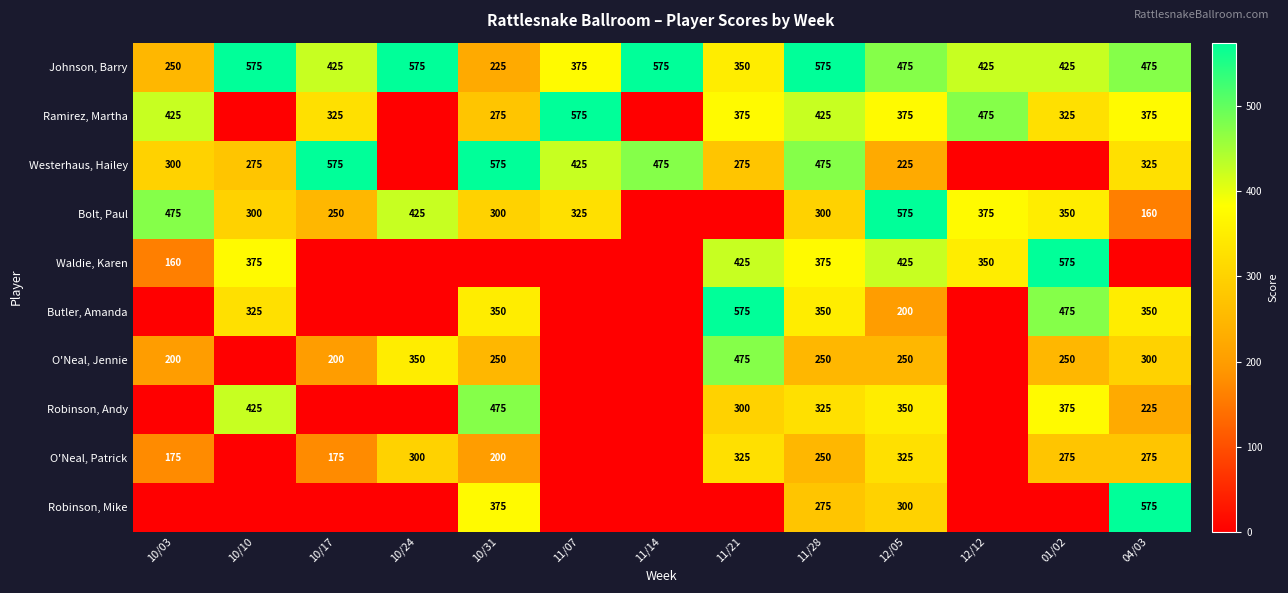

What is the difference between the maximum and minimum values in the Johnson, Barry series?

350